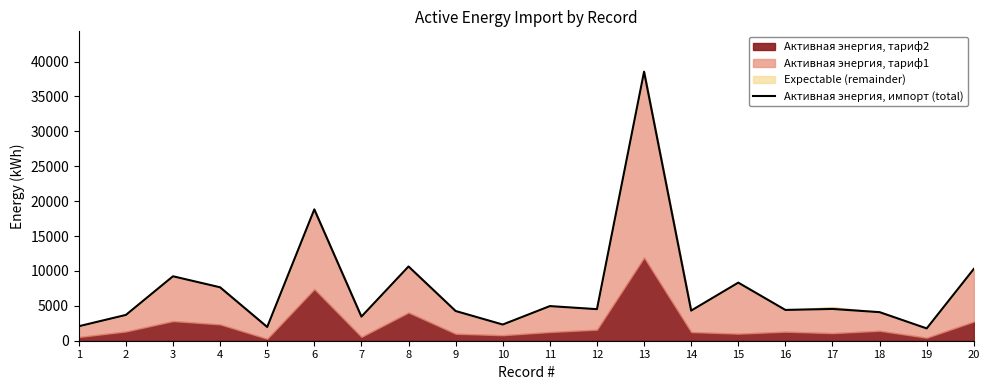

Rank the categories by value from highest to lowest.

13, 6, 8, 20, 3, 15, 4, 11, 17, 12, 16, 14, 9, 18, 2, 7, 10, 1, 5, 19